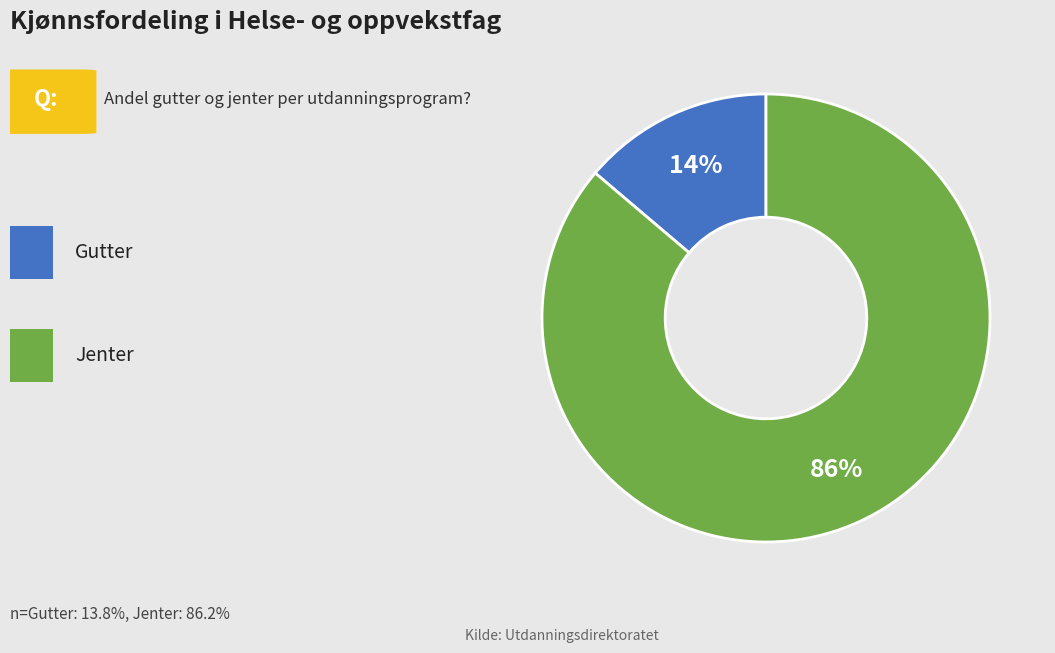

Does any single category account for the majority?

Yes